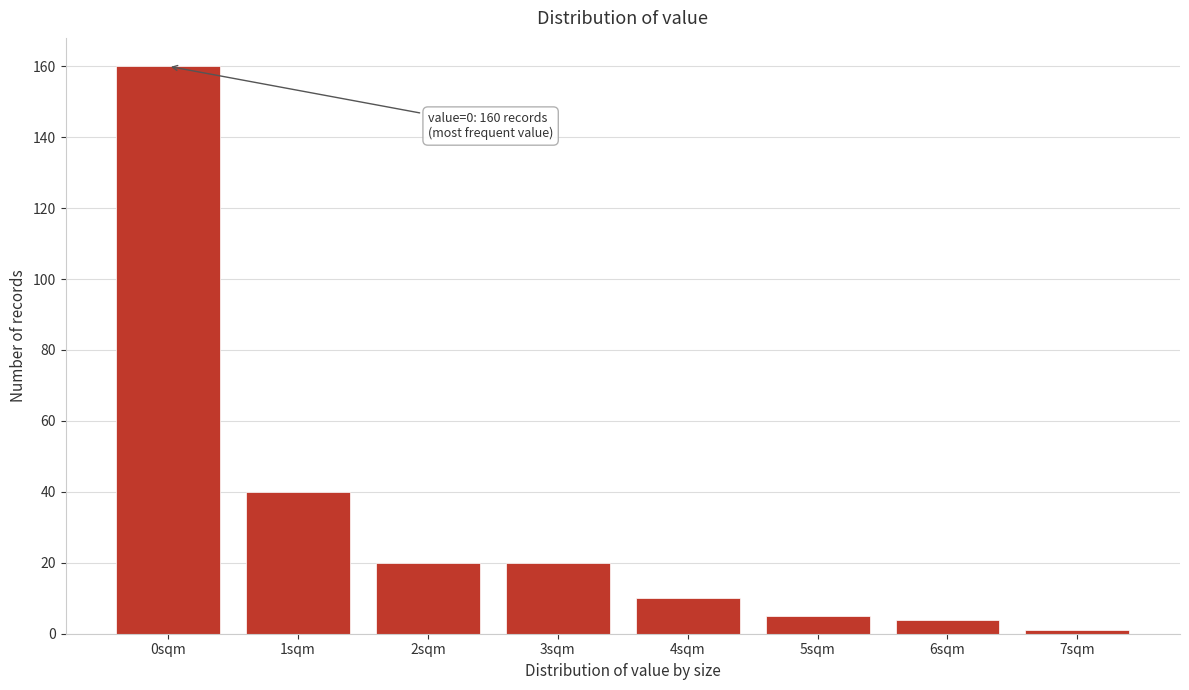

Reading left to right, extract all data points from this chart.

0sqm=160	1sqm=40	2sqm=20	3sqm=20	4sqm=10	5sqm=5	6sqm=4	7sqm=1